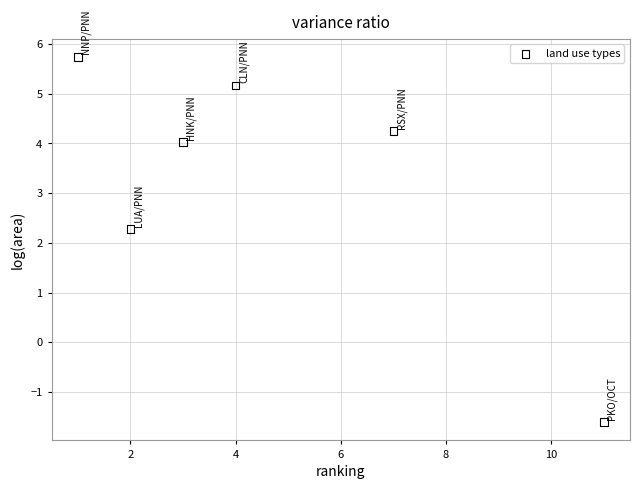

What is the range of Y values (max minus min)?

7.3